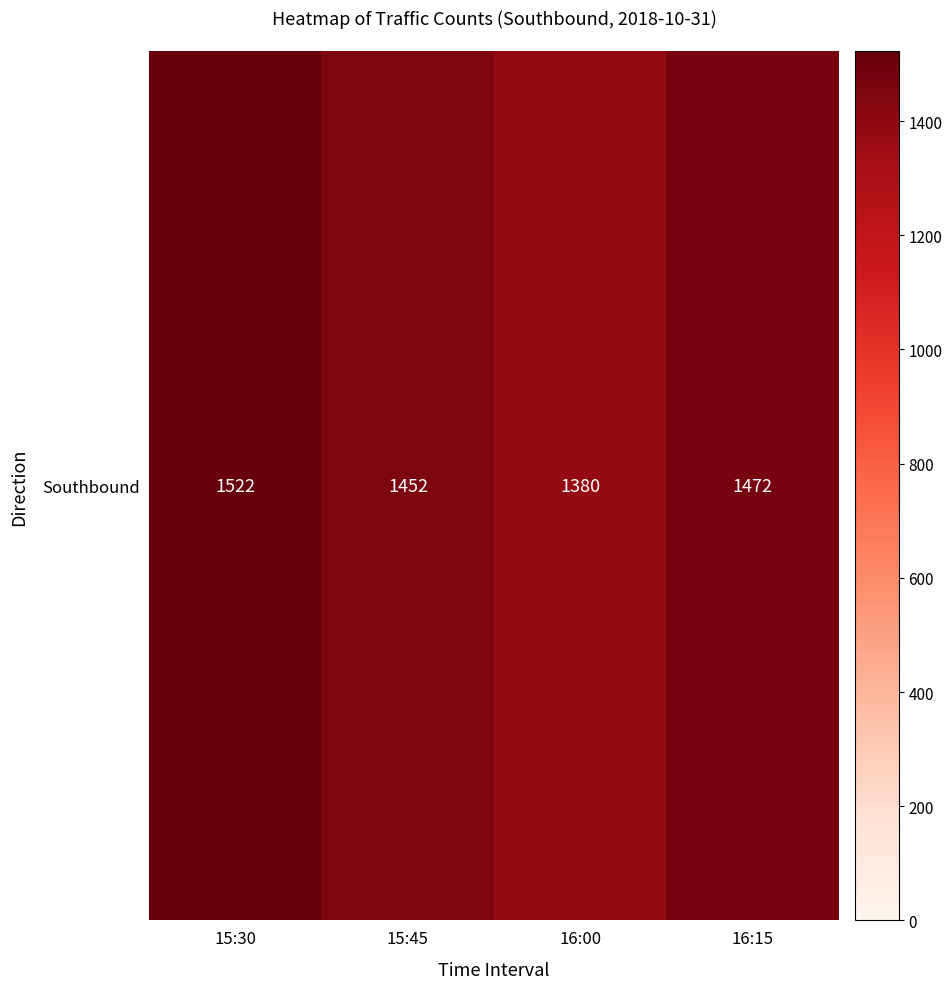

What is the sum of all values?

5826